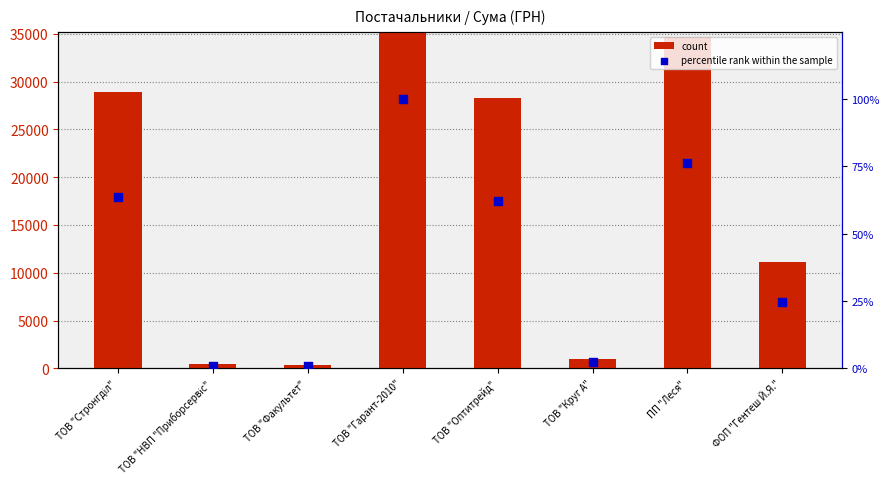

Which series contains the lowest Y value?

percentile rank within the sample